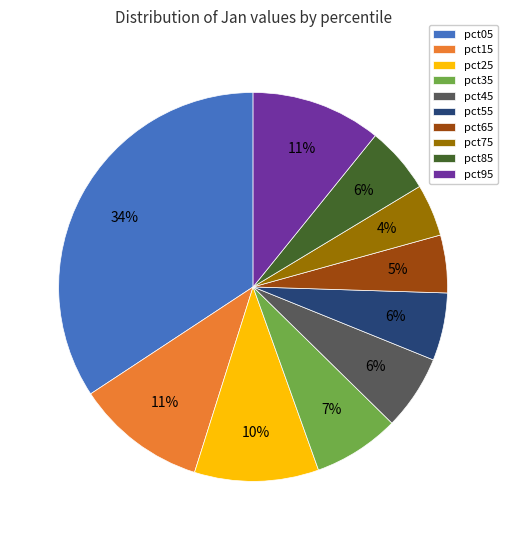

Is the sum of pct15 and pct65 greater than half?

No